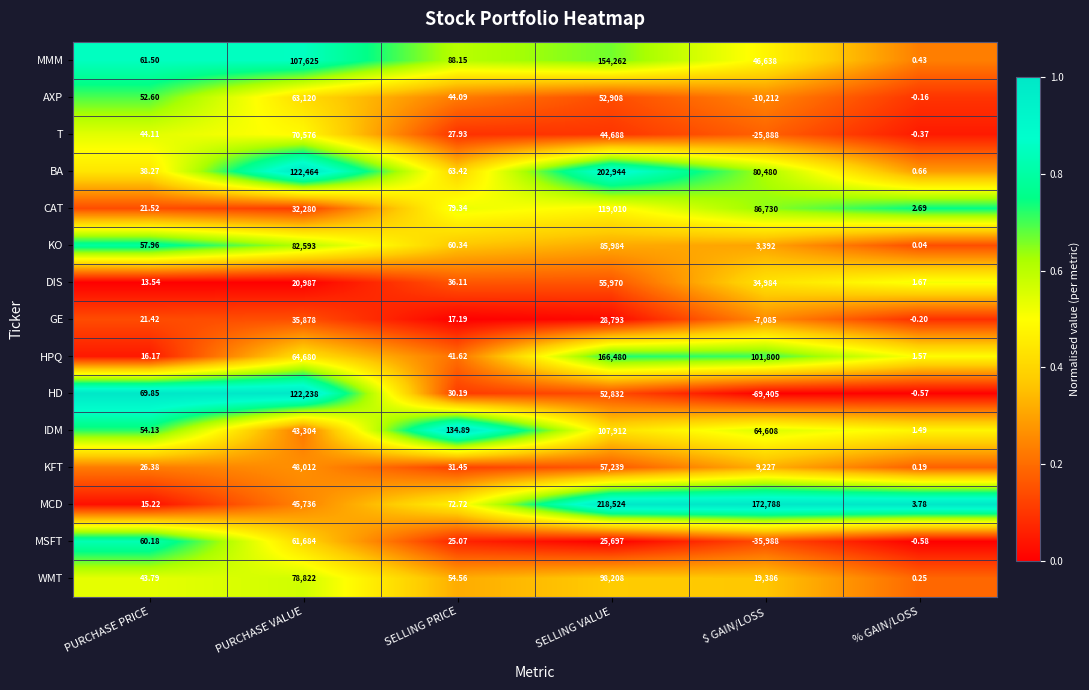

Which label corresponds to the smallest value in the chart?

$ GAIN/LOSS